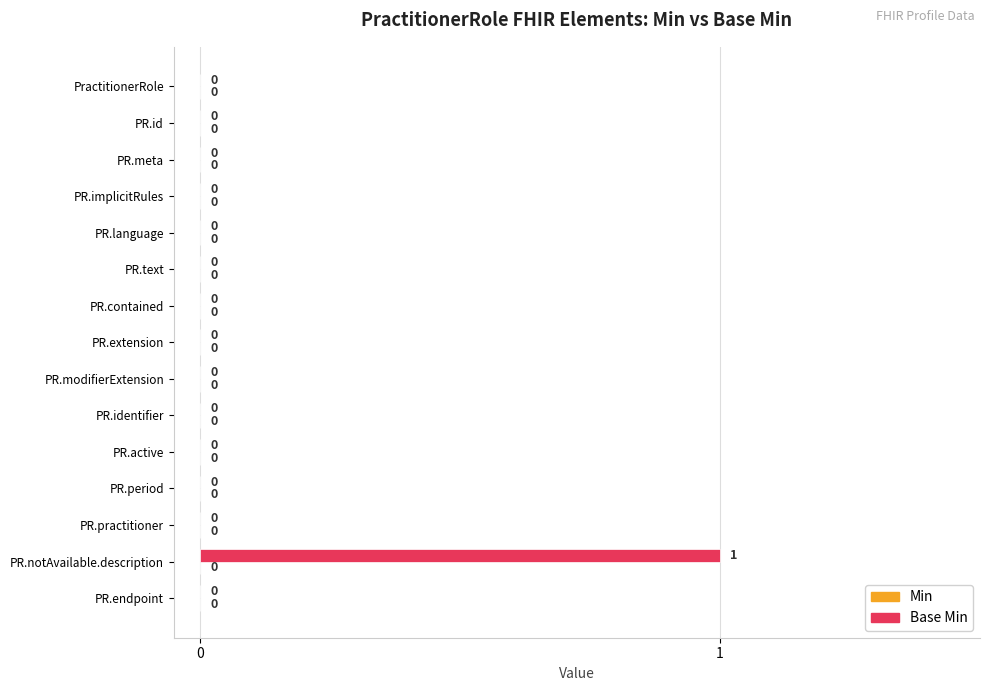

Reading bottom to top, list all the values displayed in this chart.

PR.endpoint=0	PR.notAvailable.description=1	PR.practitioner=0	PR.period=0	PR.active=0	PR.identifier=0	PR.modifierExtension=0	PR.extension=0	PR.contained=0	PR.text=0	PR.language=0	PR.implicitRules=0	PR.meta=0	PR.id=0	PractitionerRole=0